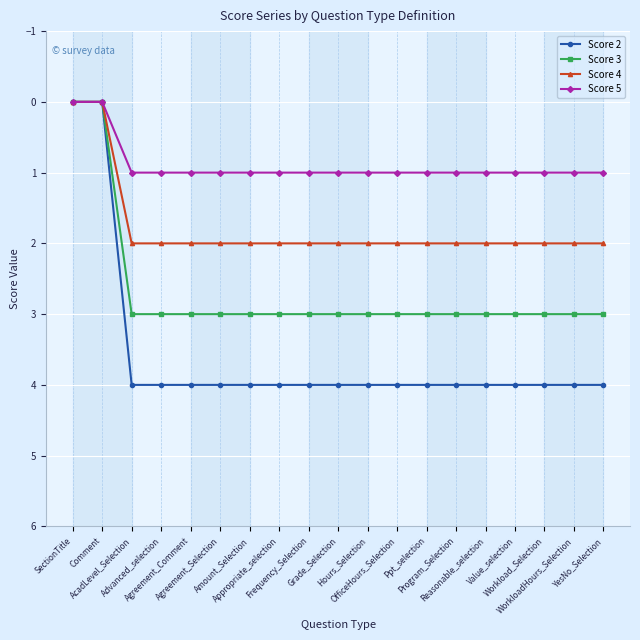

Reading left to right, transcribe all the data shown in this chart.

Score 2: SectionTitle=0	Comment=0	AcadLevel_Selection=4	Advanced_selection=4	Agreement_Comment=4	Agreement_Selection=4	Amount_Selection=4	Appropriate_selection=4	Frequency_Selection=4	Grade_Selection=4	Hours_Selection=4	OfficeHours_Selection=4	Ppt_selection=4	Program_Selection=4	Reasonable_selection=4	Value_selection=4	Workload_Selection=4	WorkloadHours_Selection=4	YesNo_Selection=4
Score 3: SectionTitle=0	Comment=0	AcadLevel_Selection=3	Advanced_selection=3	Agreement_Comment=3	Agreement_Selection=3	Amount_Selection=3	Appropriate_selection=3	Frequency_Selection=3	Grade_Selection=3	Hours_Selection=3	OfficeHours_Selection=3	Ppt_selection=3	Program_Selection=3	Reasonable_selection=3	Value_selection=3	Workload_Selection=3	WorkloadHours_Selection=3	YesNo_Selection=3
Score 4: SectionTitle=0	Comment=0	AcadLevel_Selection=2	Advanced_selection=2	Agreement_Comment=2	Agreement_Selection=2	Amount_Selection=2	Appropriate_selection=2	Frequency_Selection=2	Grade_Selection=2	Hours_Selection=2	OfficeHours_Selection=2	Ppt_selection=2	Program_Selection=2	Reasonable_selection=2	Value_selection=2	Workload_Selection=2	WorkloadHours_Selection=2	YesNo_Selection=2
Score 5: SectionTitle=0	Comment=0	AcadLevel_Selection=1	Advanced_selection=1	Agreement_Comment=1	Agreement_Selection=1	Amount_Selection=1	Appropriate_selection=1	Frequency_Selection=1	Grade_Selection=1	Hours_Selection=1	OfficeHours_Selection=1	Ppt_selection=1	Program_Selection=1	Reasonable_selection=1	Value_selection=1	Workload_Selection=1	WorkloadHours_Selection=1	YesNo_Selection=1